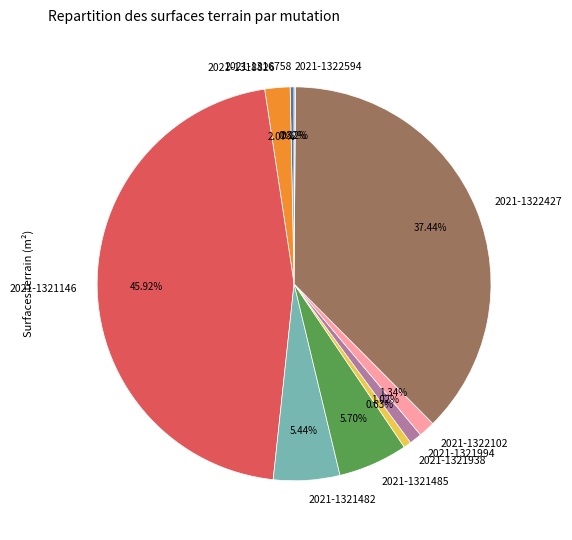

The 2021-1321994 slice represents 13% of the pie. True or false?

False